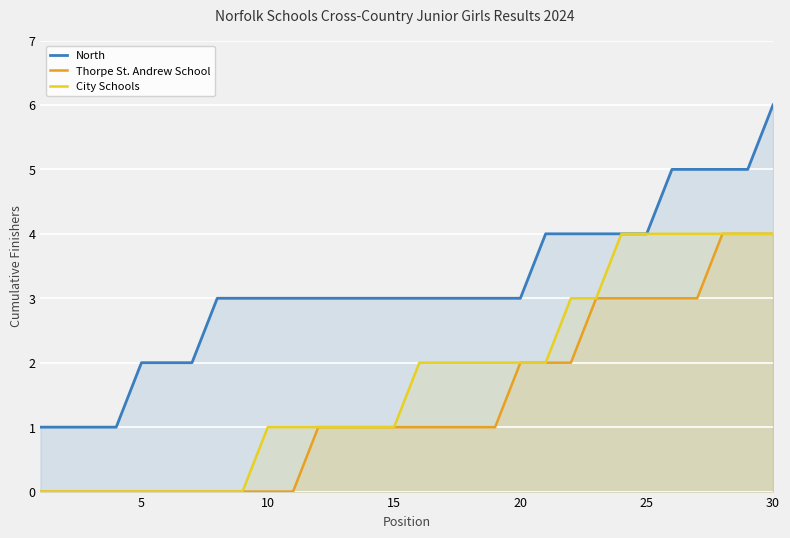

At which category is the sum across all series the highest?

30